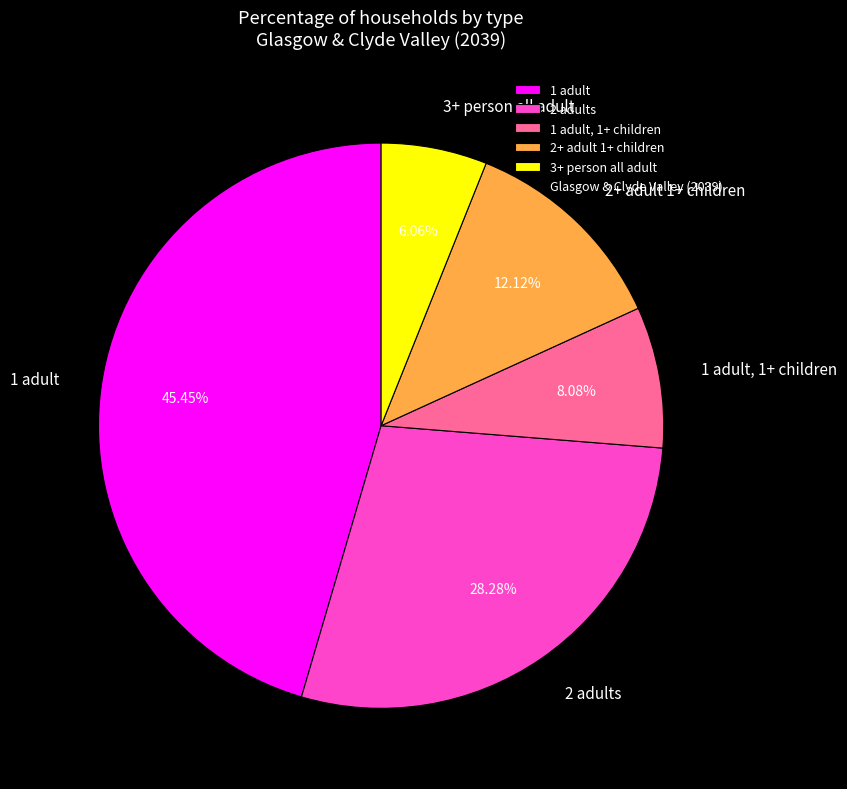

Rank the categories by value from highest to lowest.

1 adult, 2 adults, 2+ adult 1+ children, 1 adult, 1+ children, 3+ person all adult